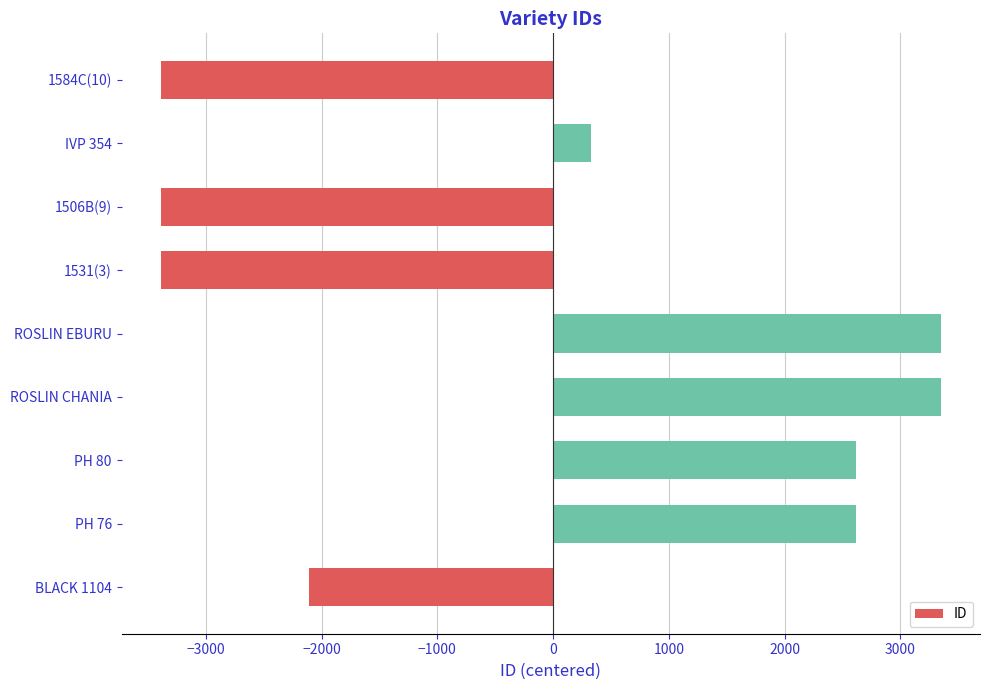

What is the difference between the maximum and second lowest values?

6739.0